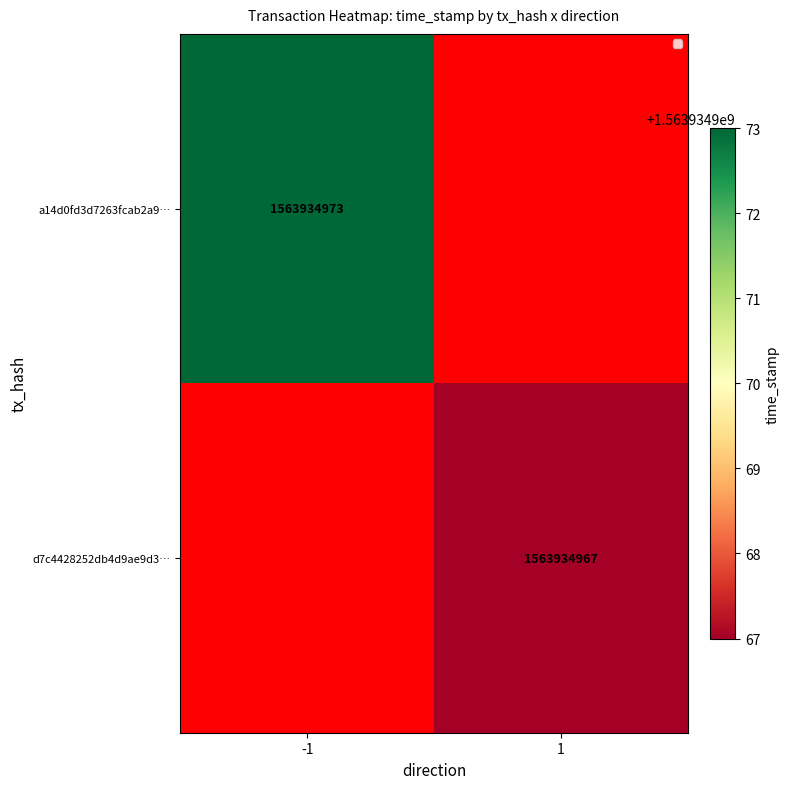

Reading left to right, transcribe all the data shown in this chart.

a14d0fd3d7263fcab2a9b421623d45cb3824da8: -1	1563934973
d7c4428252db4d9ae9d3a6efdf850b0f27eae8c: 1	1563934967